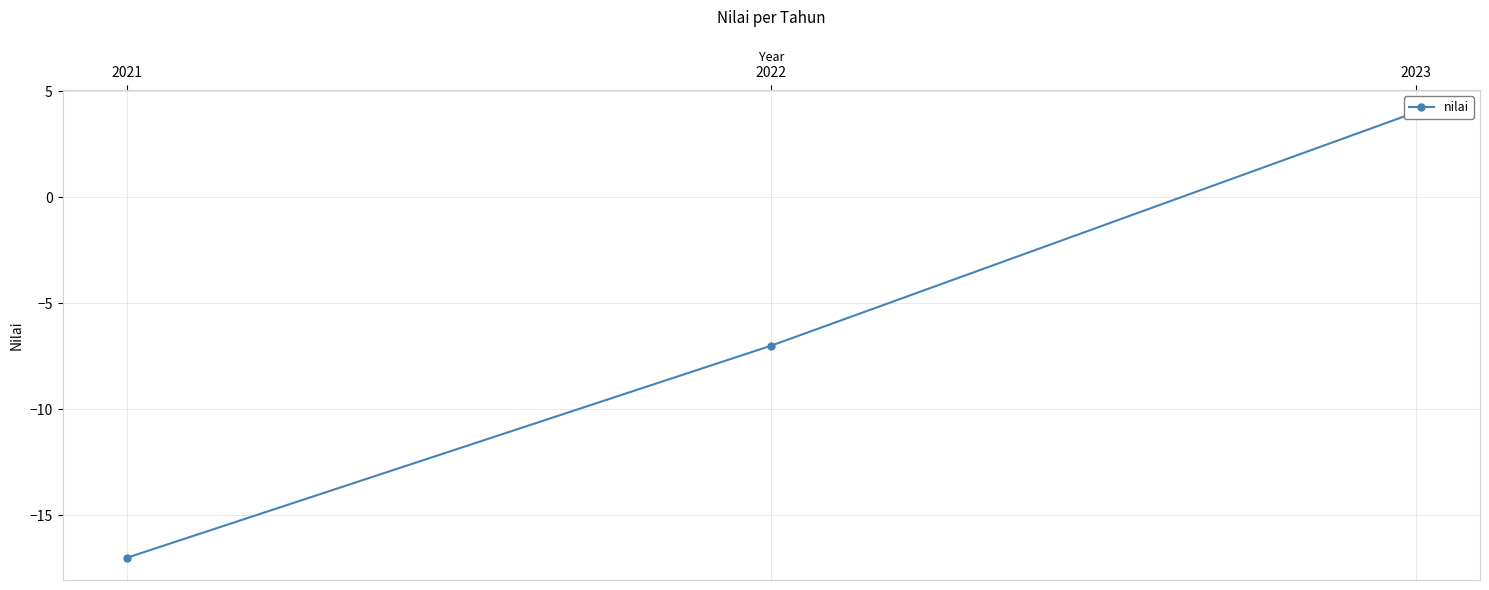

Reading left to right, transcribe all the data shown in this chart.

-17	-7	4